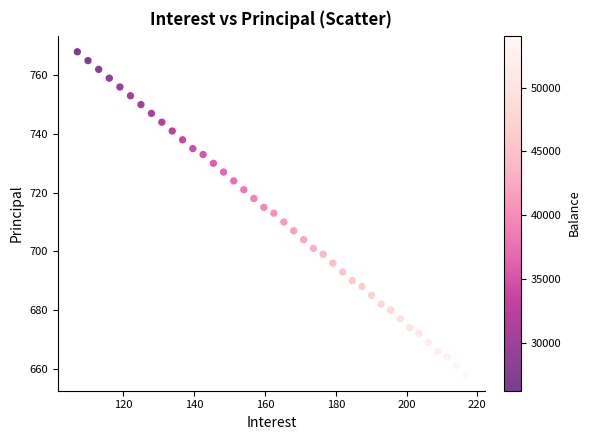

What is the range of Y values (max minus min)?

110